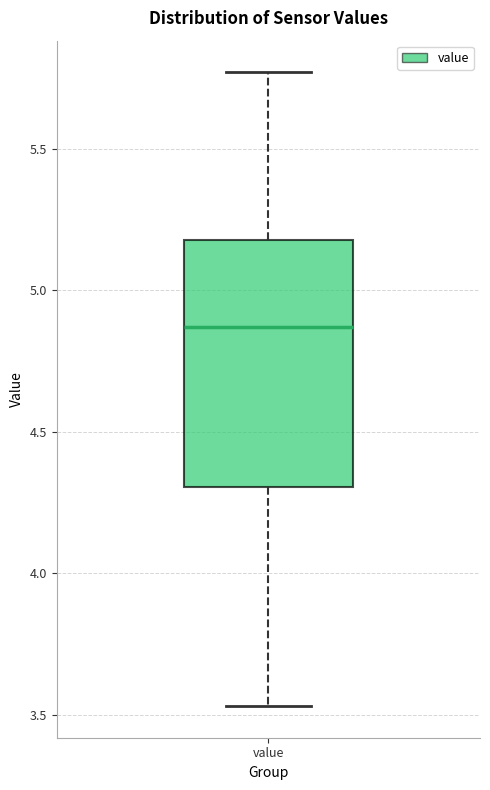

Where does the median line of the box for value sit on the y-axis? The values are not printed on the chart, so give them approximately, as read against the axis.

4.85